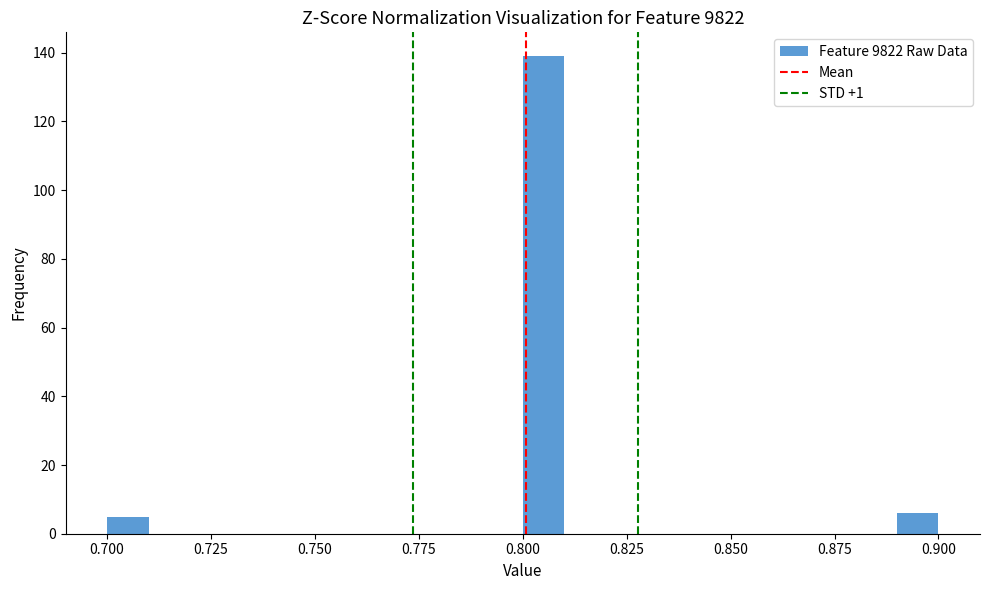

Read against the x-axis, roughly where is the centre of the tallest bar?

0.805